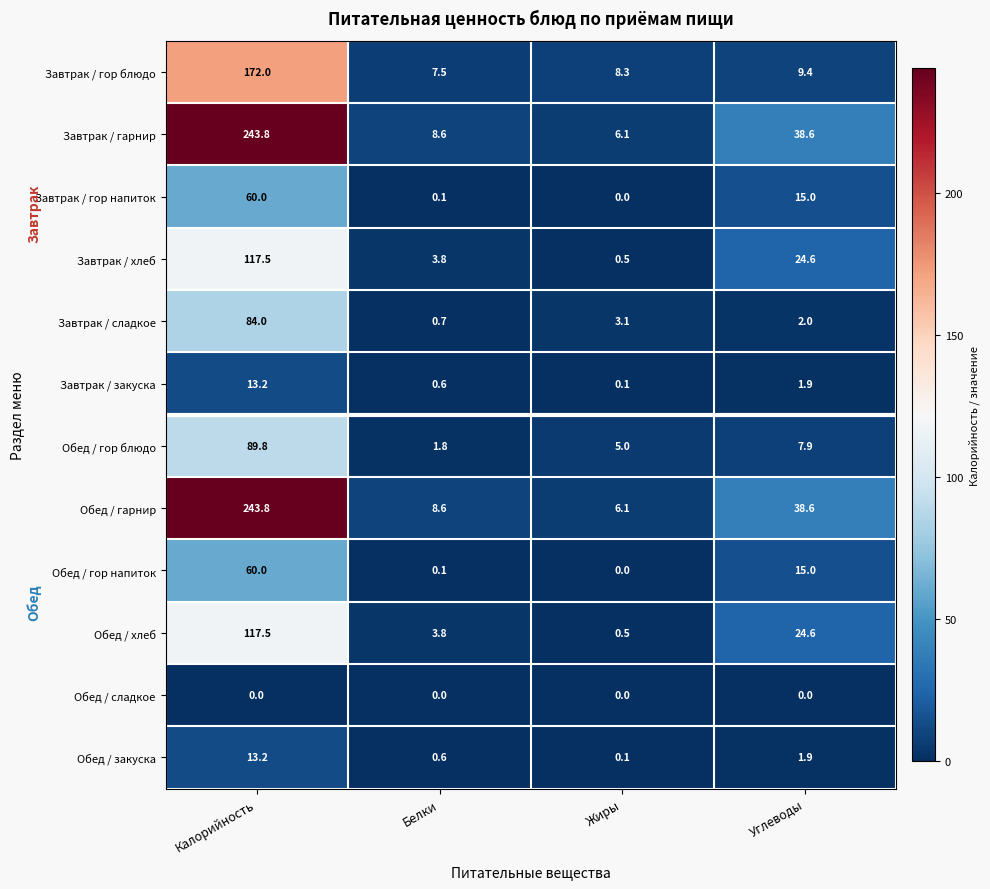

What is the difference between the second highest and second lowest values in the Обед / гор напиток series?

14.9